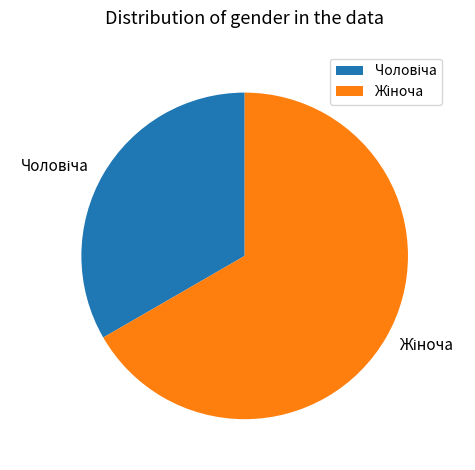

Does any single category account for the majority?

Yes